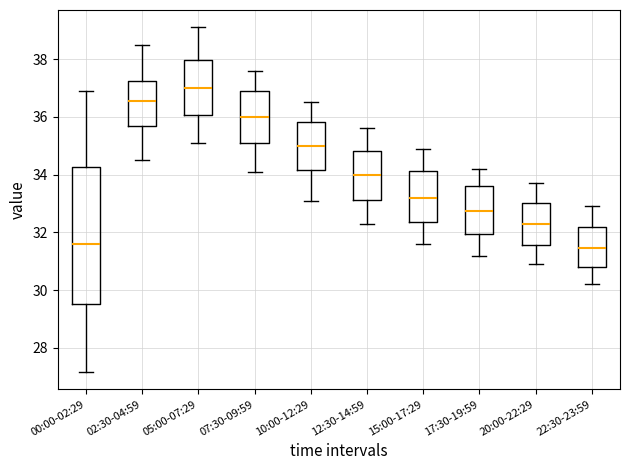

Which box is the tallest, from its lower edge to its upper edge?

00:00-02:29